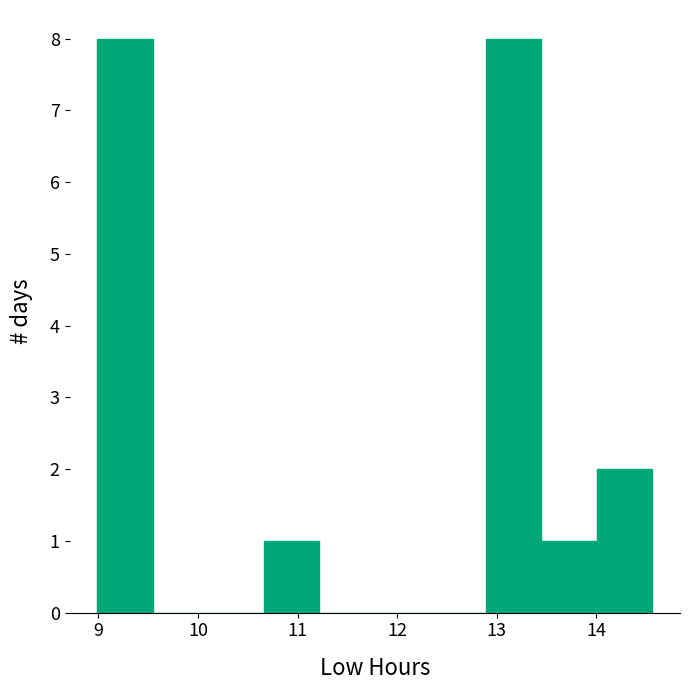

Reading left to right, transcribe this chart: for each bar, give the range it covers on the x-axis and its height. Neither the bar edges nor the heights are printed on the chart, so give them approximately, as read against the axes.

9.0 to 9.5: 8
9.5 to 10.1: 0
10.1 to 10.7: 0
10.7 to 11.2: 1
11.2 to 11.8: 0
11.8 to 12.3: 0
12.3 to 12.9: 0
12.9 to 13.4: 8
13.4 to 14.0: 1
14.0 to 14.6: 2